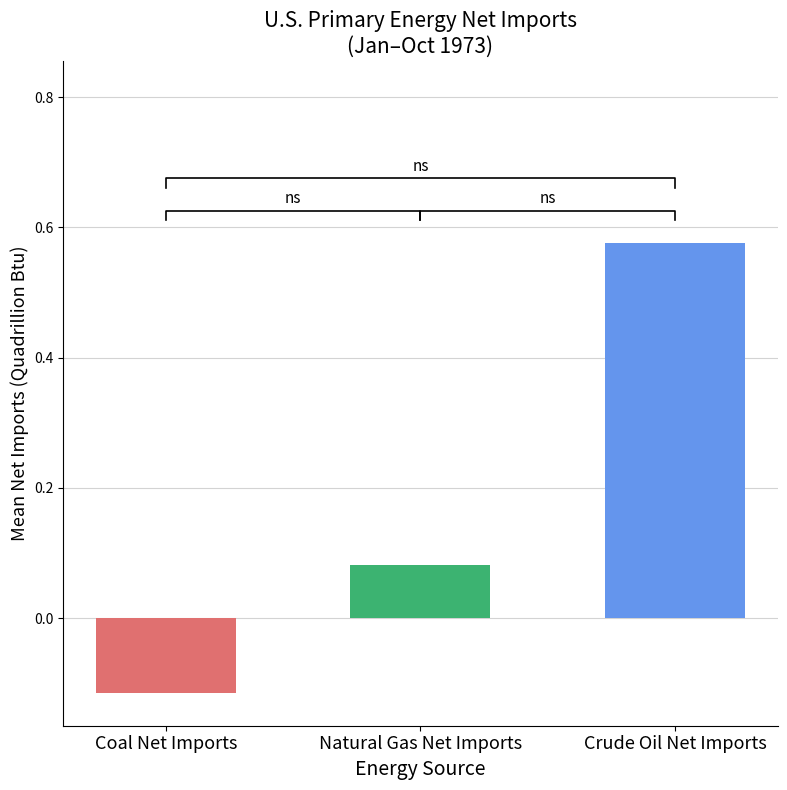

True or false: Natural Gas Net Imports has a value of 0.0 at 1973-04.

False